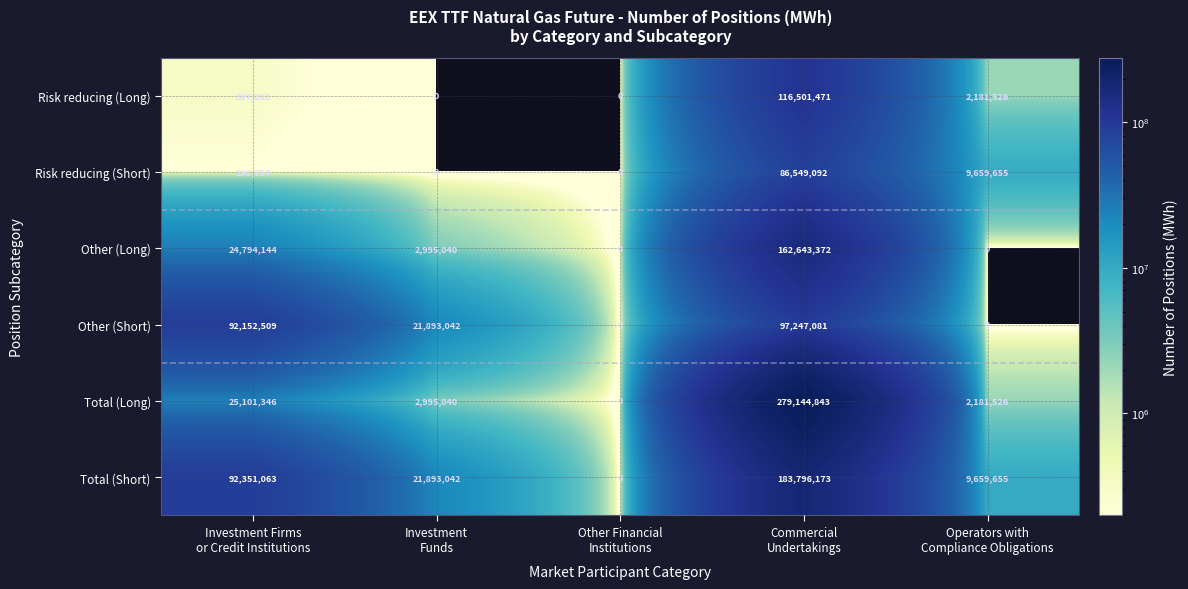

How many categories are shown in the chart?

5